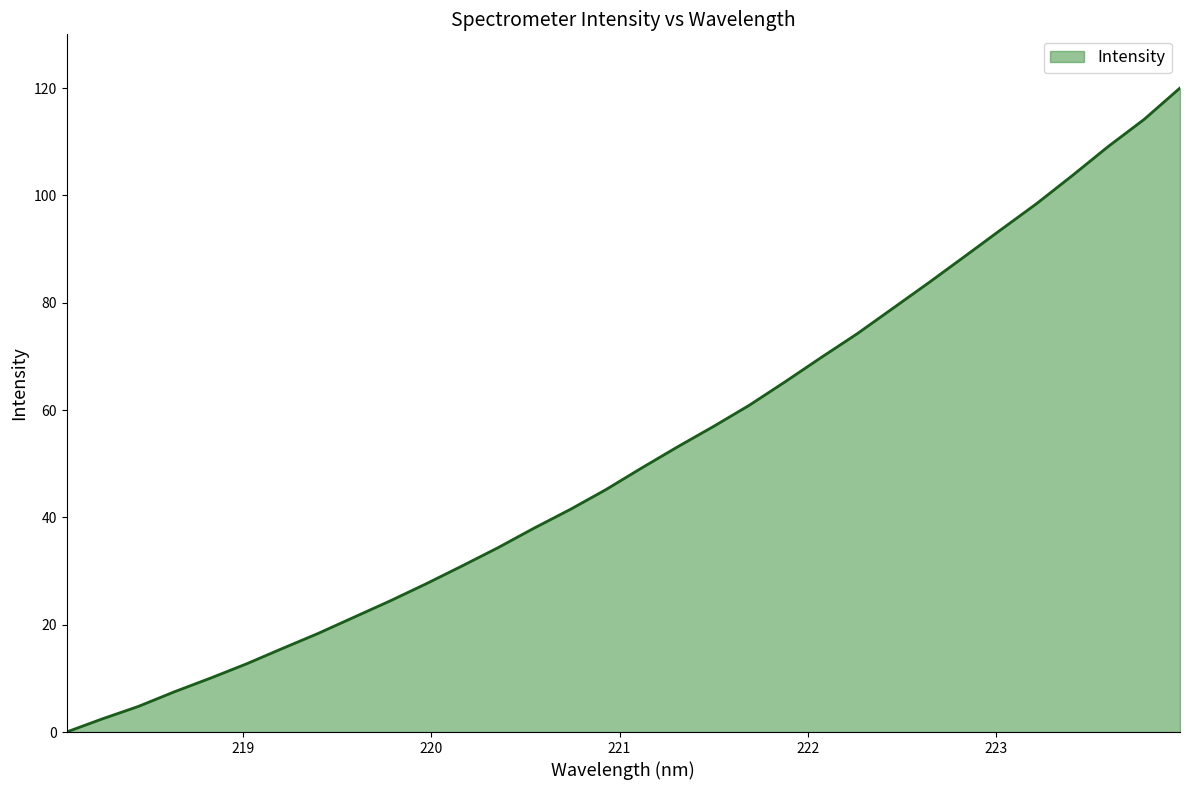

What is the difference between the maximum and minimum values?

120.0